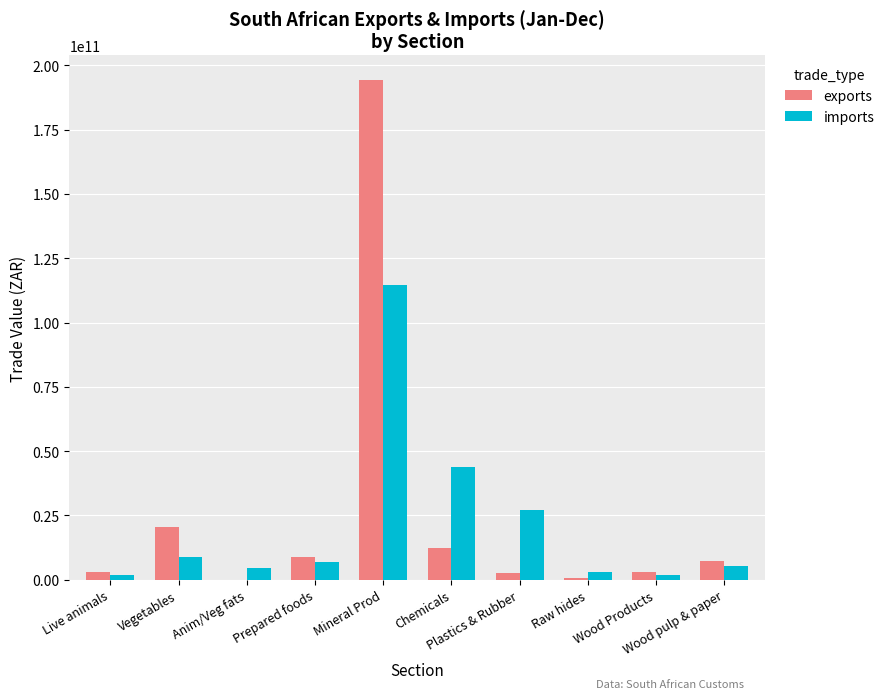

True or false: exports has a value of 42499102 at Anim/Veg fats.

True